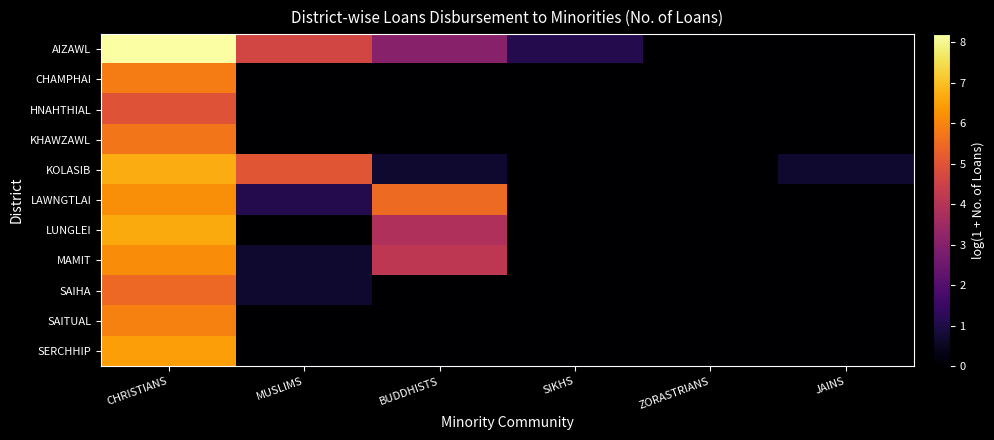

Which has a higher value, SIKHS or BUDDHISTS?

BUDDHISTS